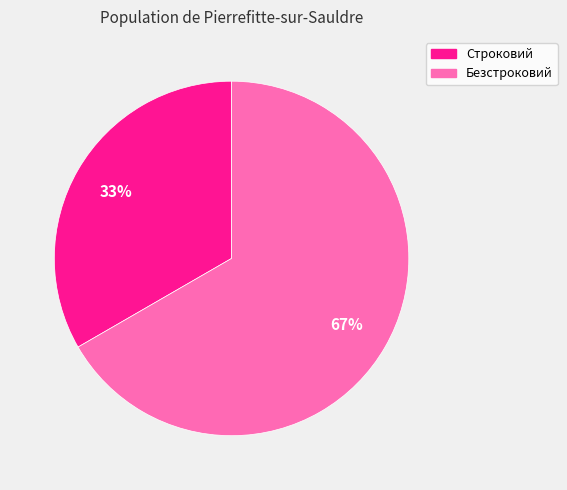

How many slices are in this pie chart?

2